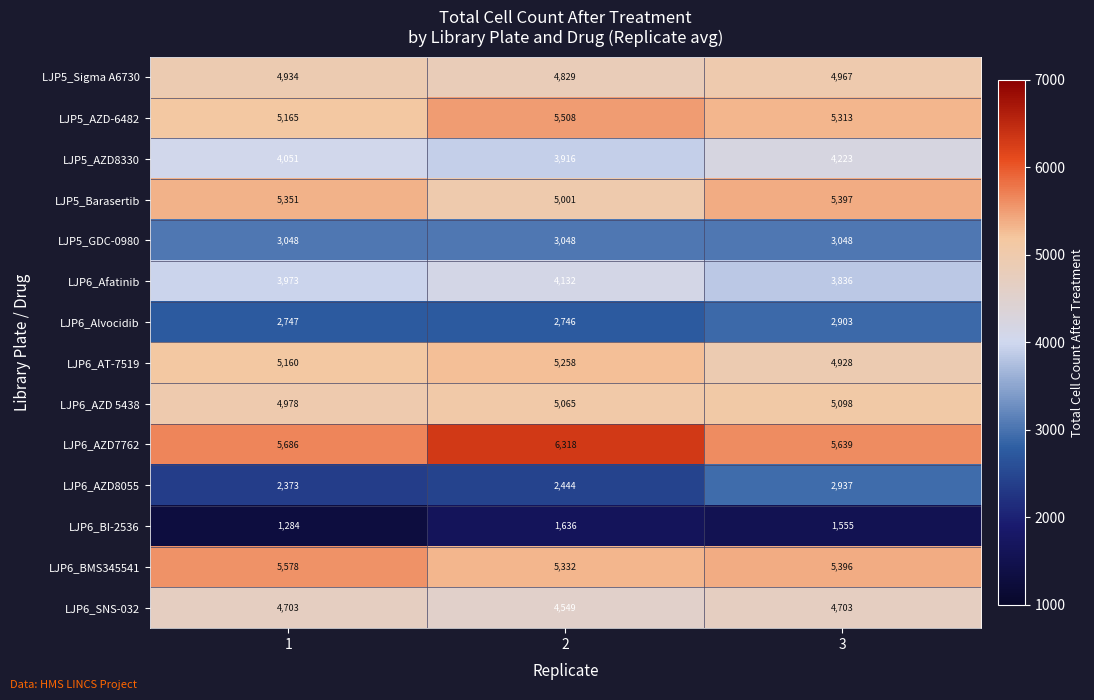

What is the difference between the LJP6_AZD7762 values at 1 and 3?

47